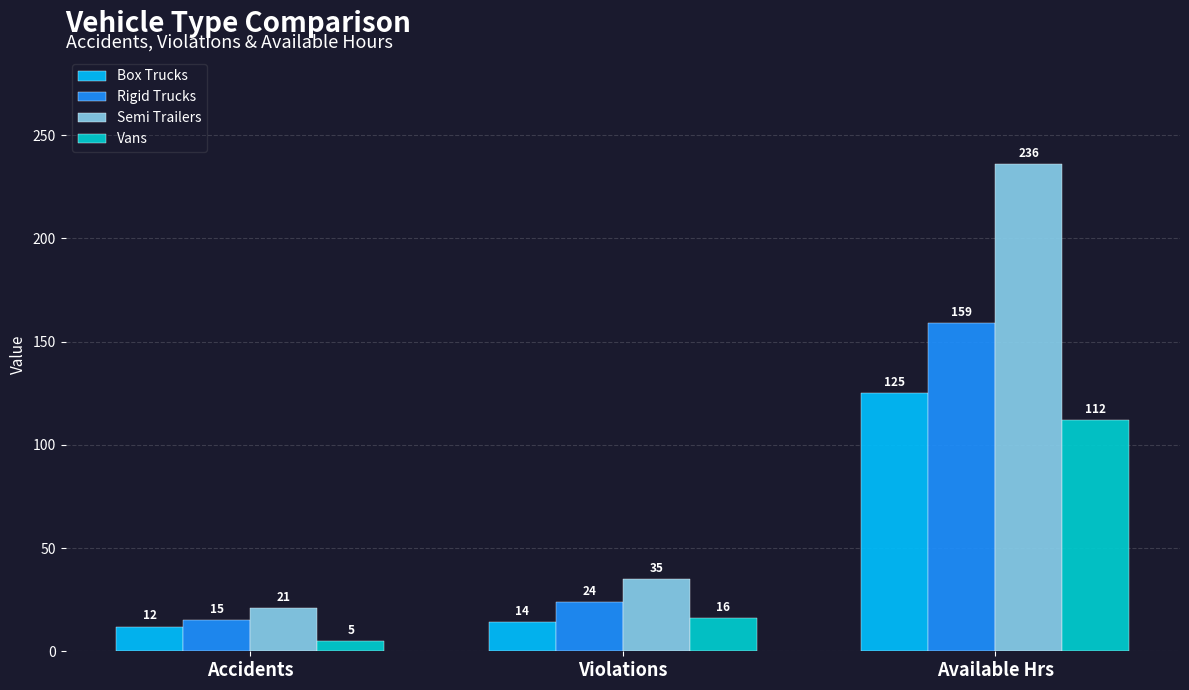

The Semi Trailers series shows 35 at Violations. True or false?

True